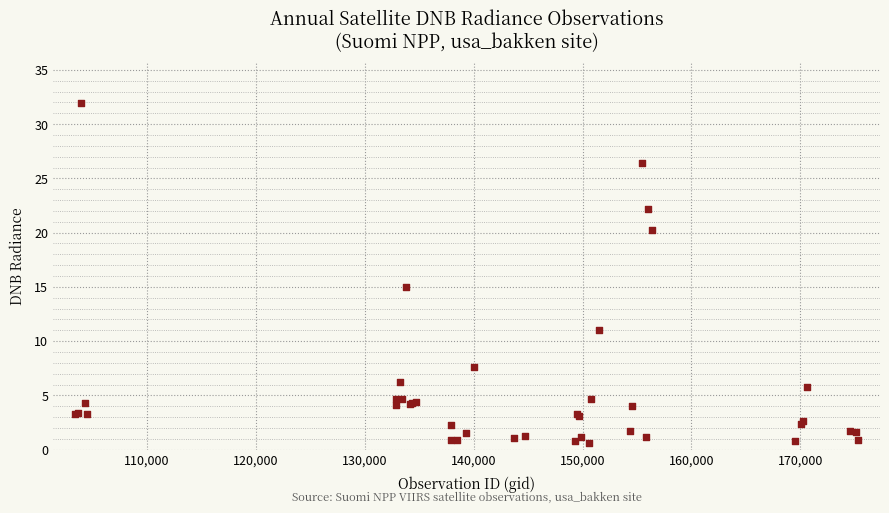

What Y value in the scatter plot is closest to 16?

15.0